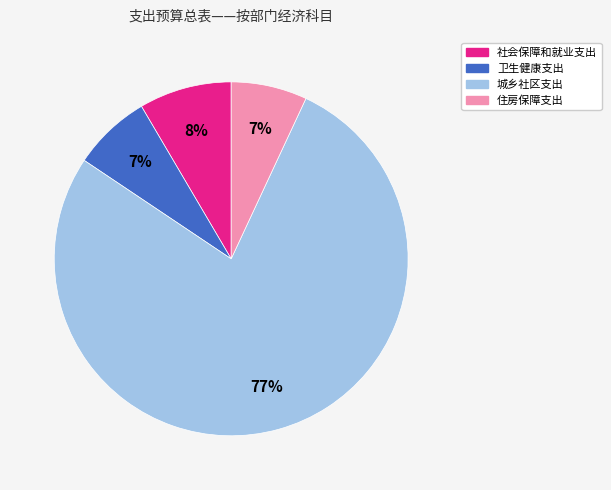

To the nearest percent, what percentage of the pie is 卫生健康支出?

7%